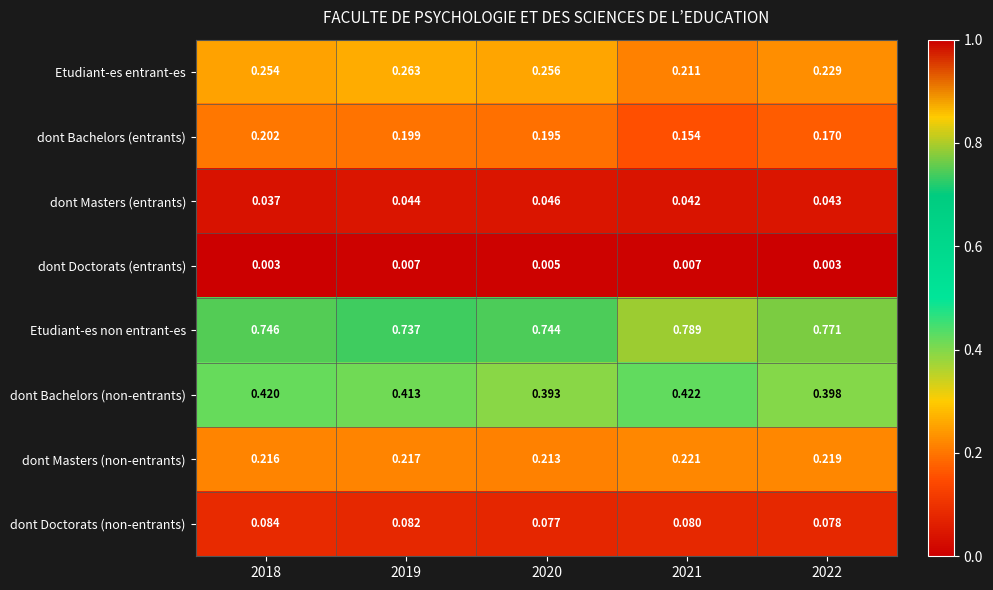

Between 2021 and 2022, which series saw the biggest shift?

dont Bachelors (non-entrants)